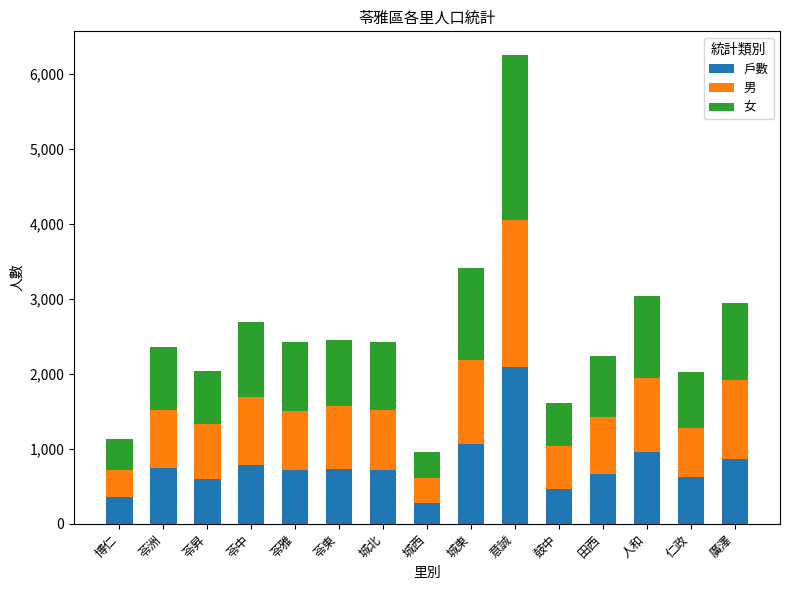

At which category is the sum across all series the highest?

意誠